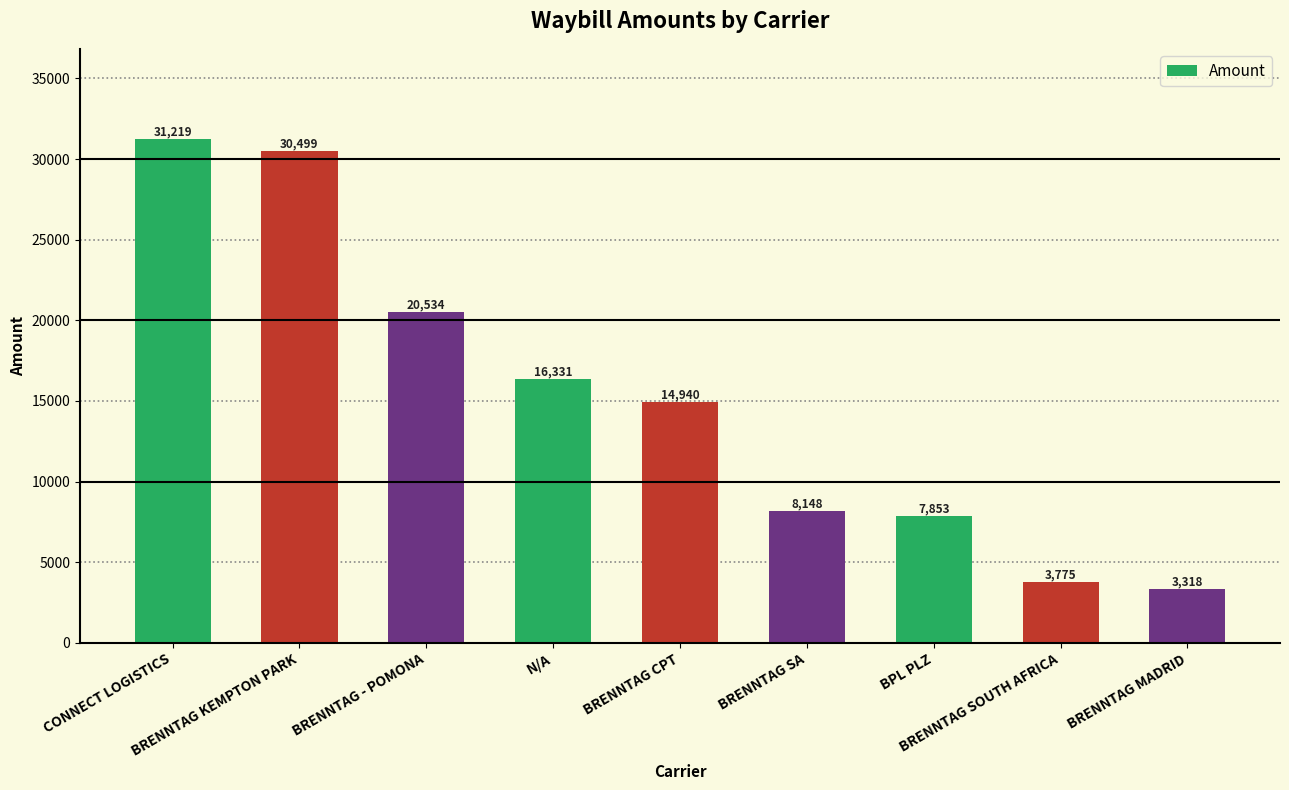

The chart shows a value of 3318.5 at BRENNTAG MADRID. True or false?

True